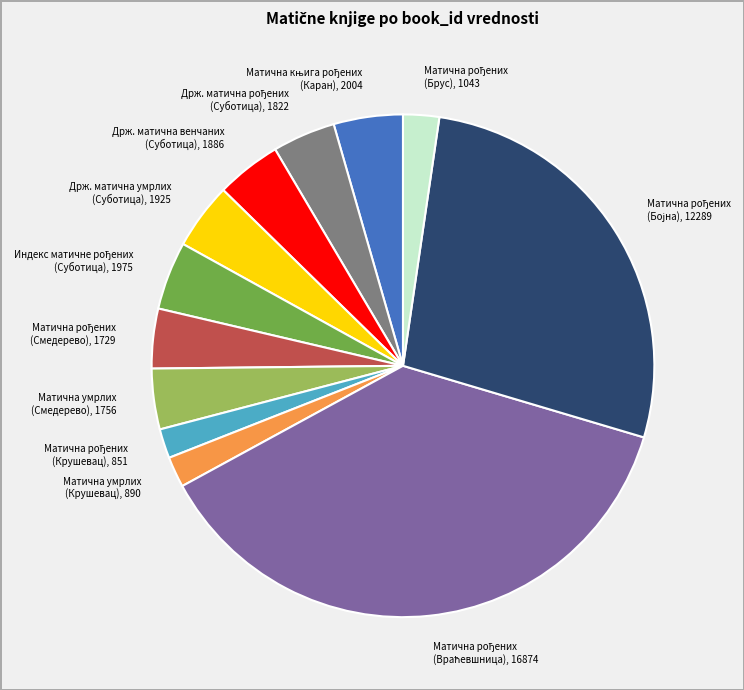

Is there any slice that represents more than half of the pie?

No